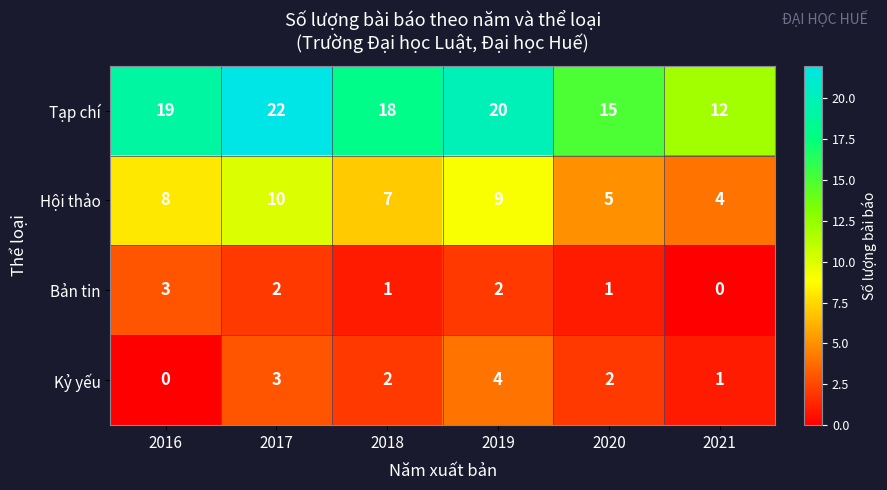

What is the sum of all Kỷ yếu values?

12